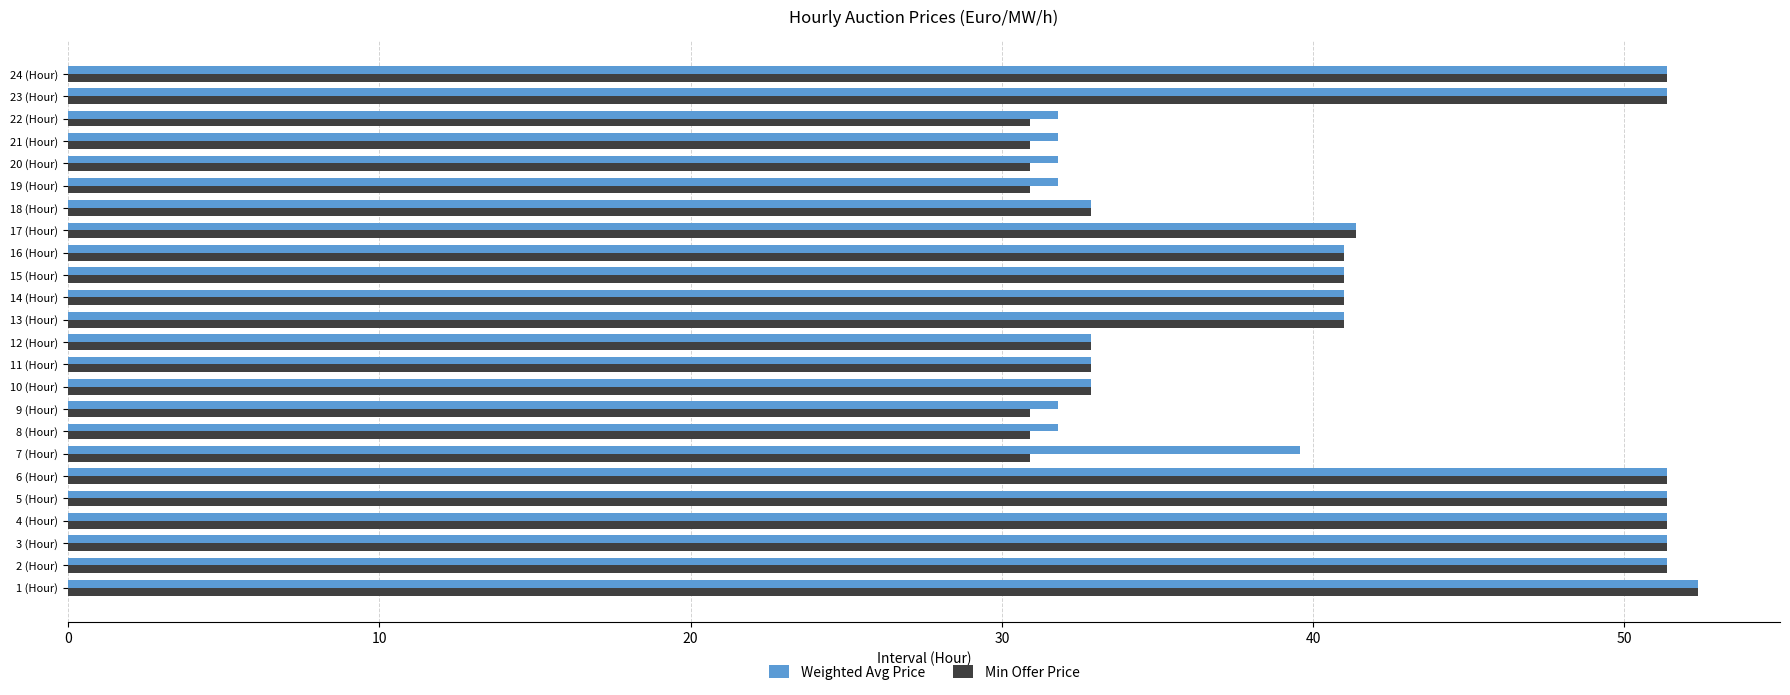

What is the maximum value for Min Offer Price?

52.4